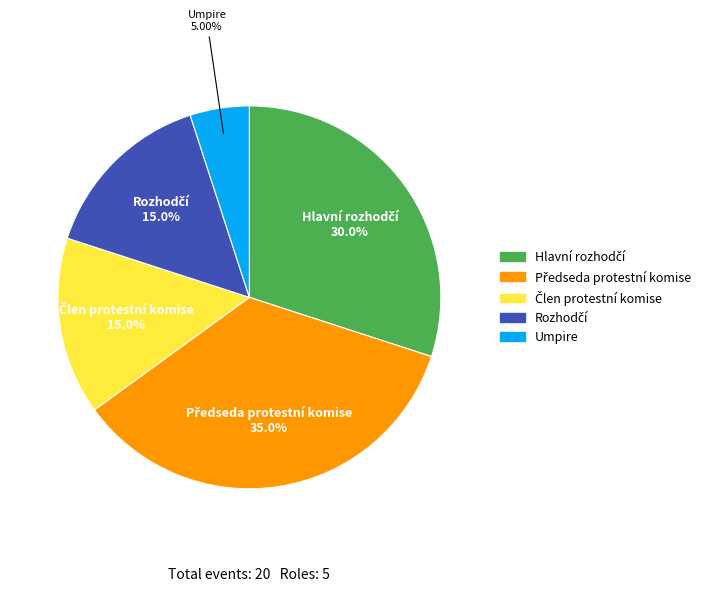

Is there a majority slice in this chart?

No